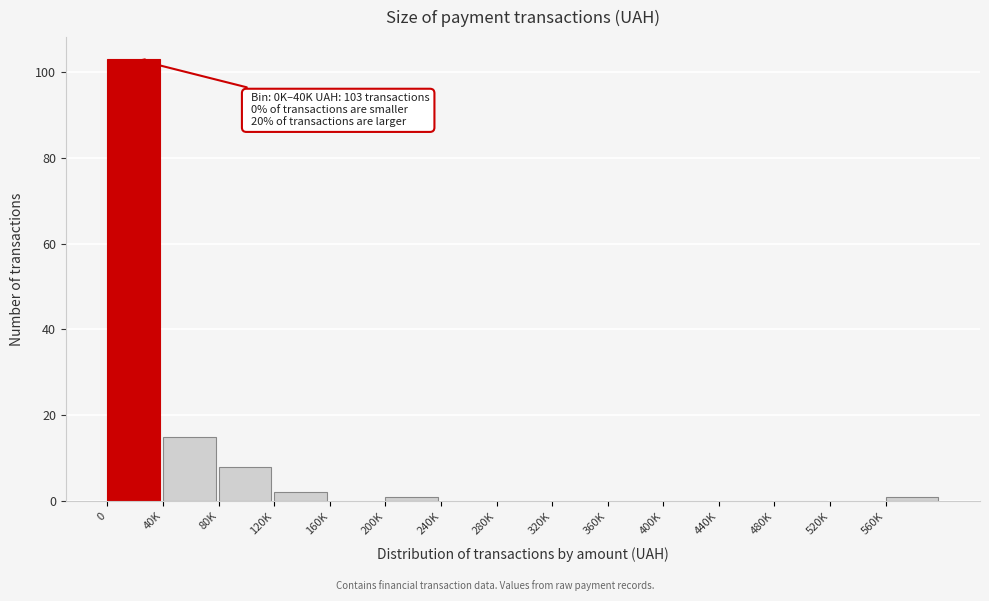

Reading left to right, list all the values displayed in this chart.

0=103	40K=15	80K=8	120K=2	160K=0	200K=1	240K=0	280K=0	320K=0	360K=0	400K=0	440K=0	480K=0	520K=0	560K=1